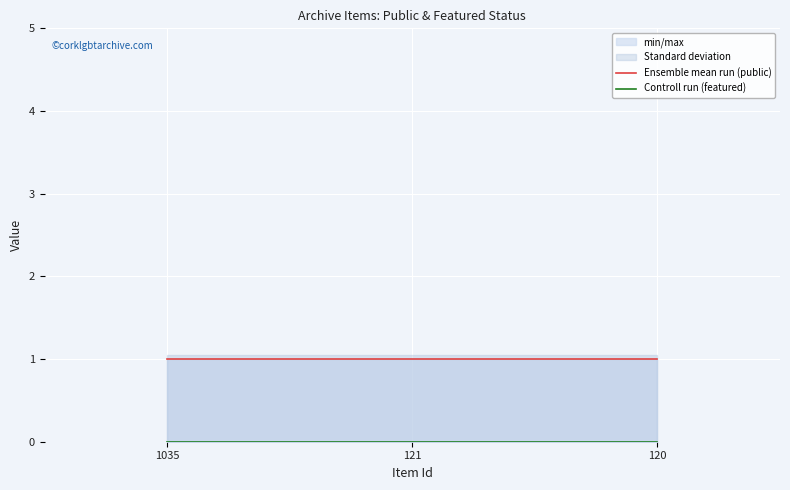

Is it true that Ensemble mean run (public) equals 1 at 1035?

False